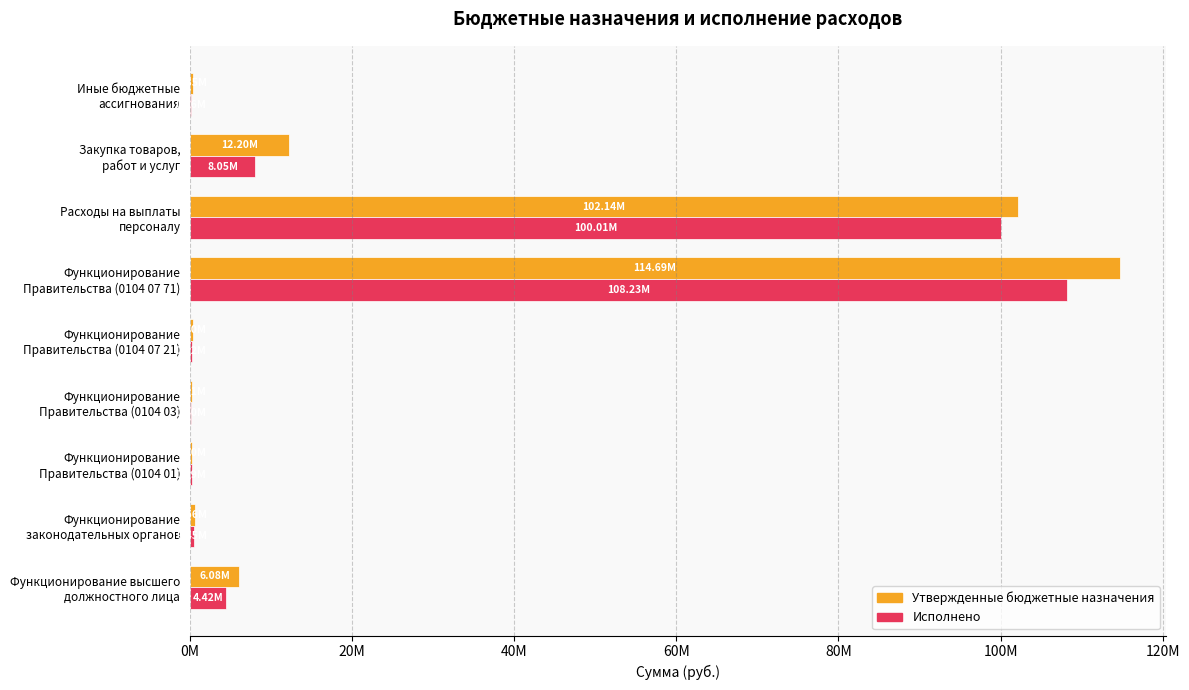

Which series has the largest range (max minus min)?

Утвержденные бюджетные назначения